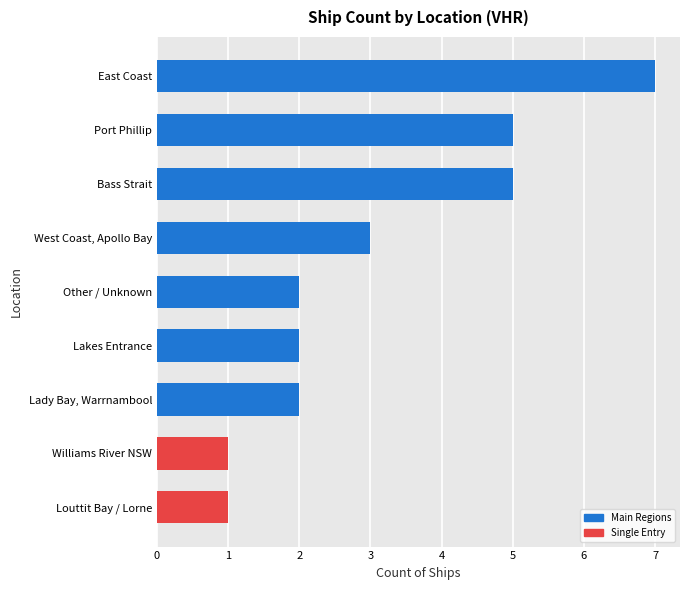

Are the bars horizontal?

Yes